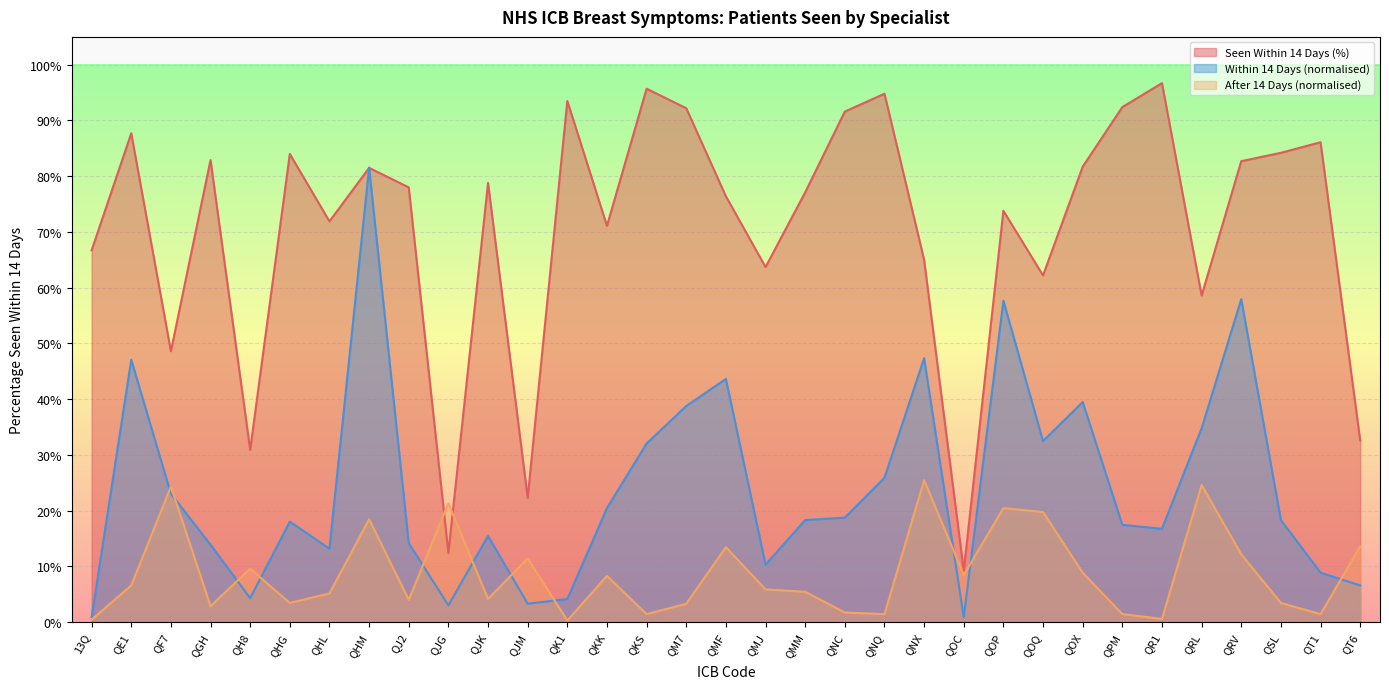

After their last crossing, which series has the higher values: After 14 Days or Seen Within 14 Days (%)?

Seen Within 14 Days (%)